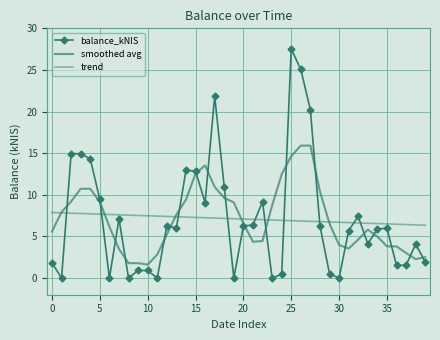

What is the value of the smoothed avg point at the 8th from the left?

3.5